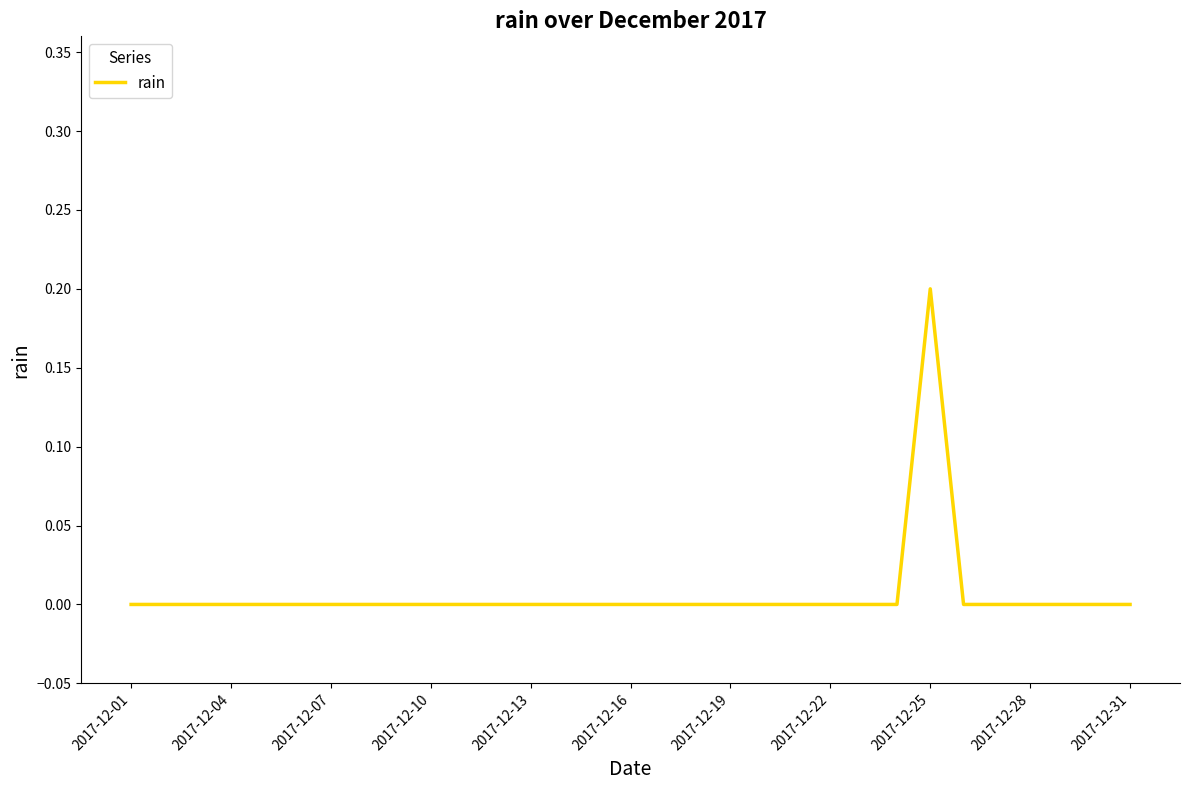

Is this an area chart (filled region under the line)?

No